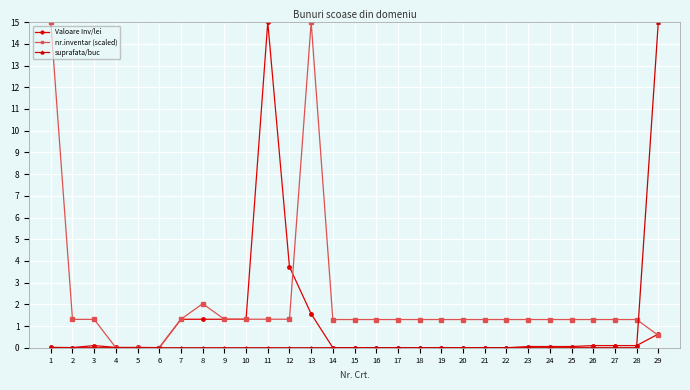

Which series changed the most between 14 and 29?

suprafata/buc